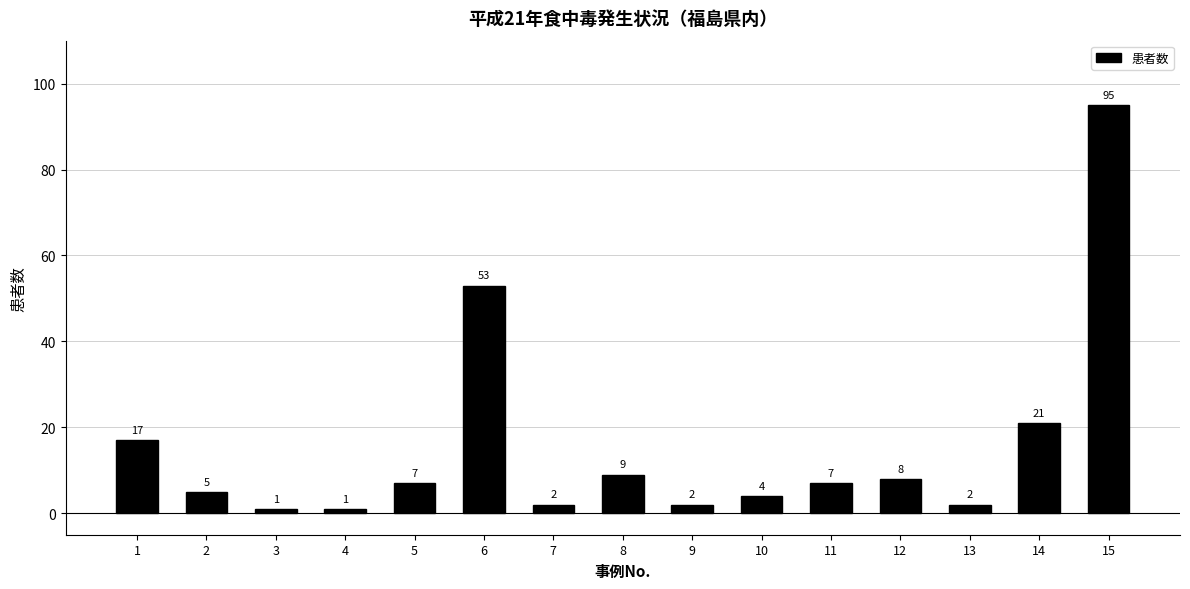

What is the sum of all values?

234